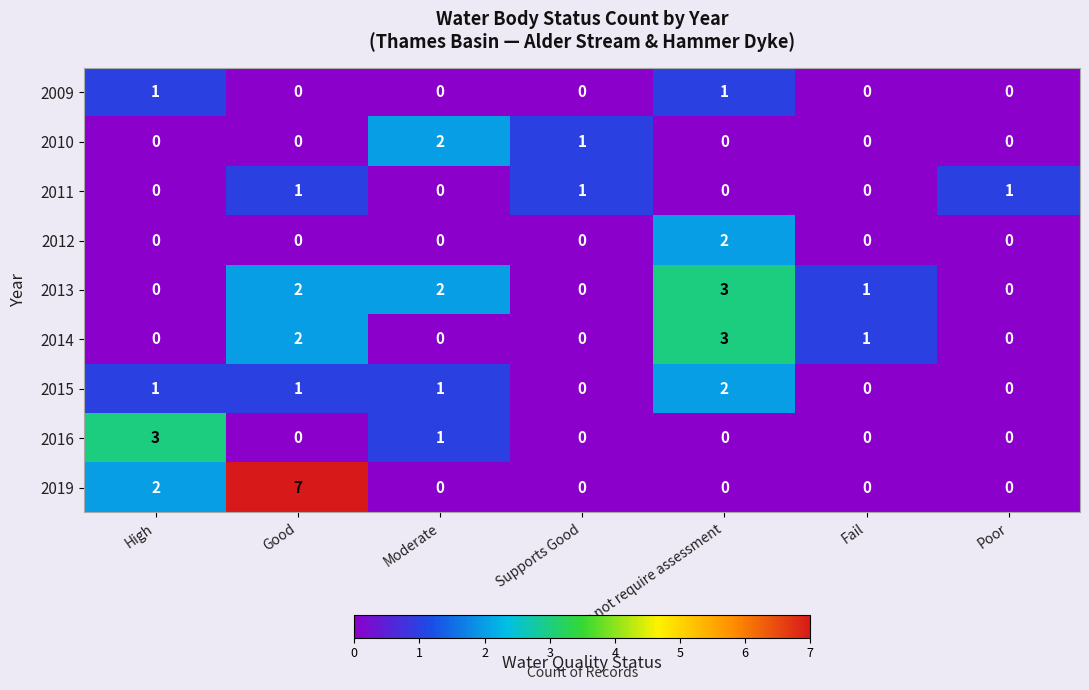

What is the difference between the highest and lowest values at Does not require assessment?

3